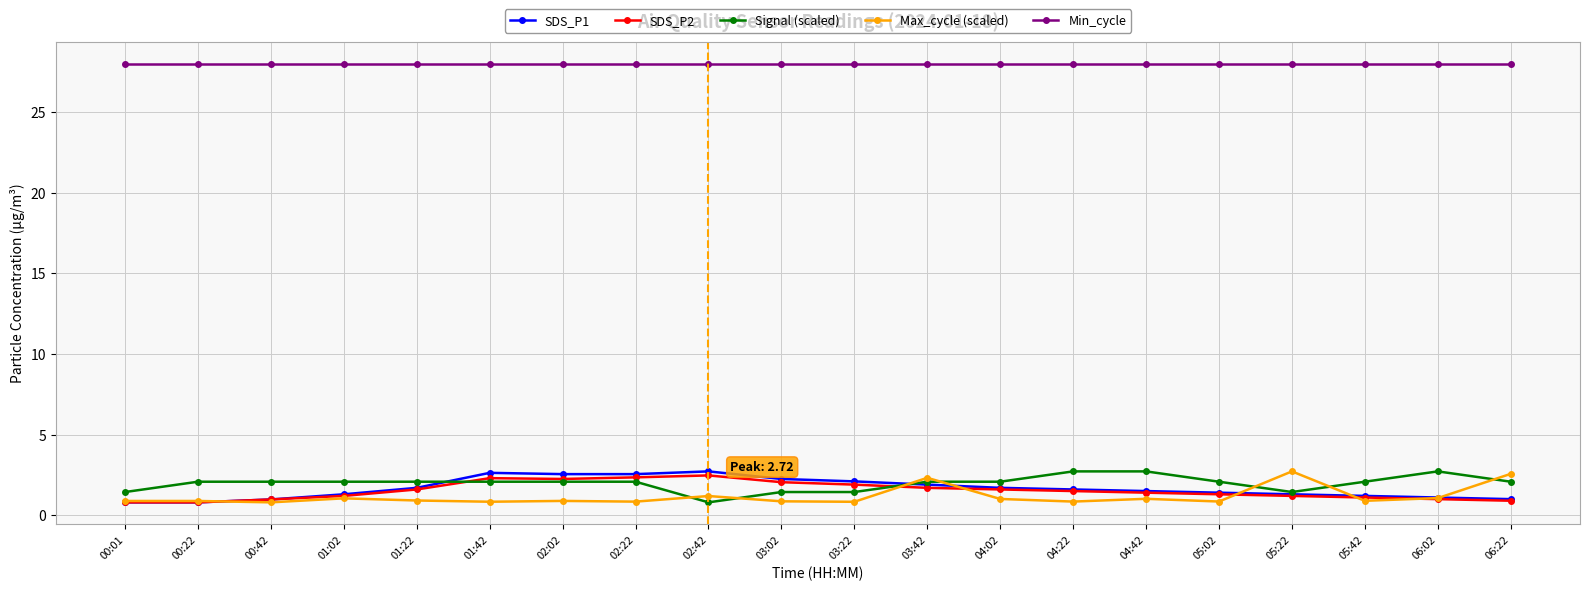

The Min_cycle series shows 28.0 at 06:02. True or false?

True